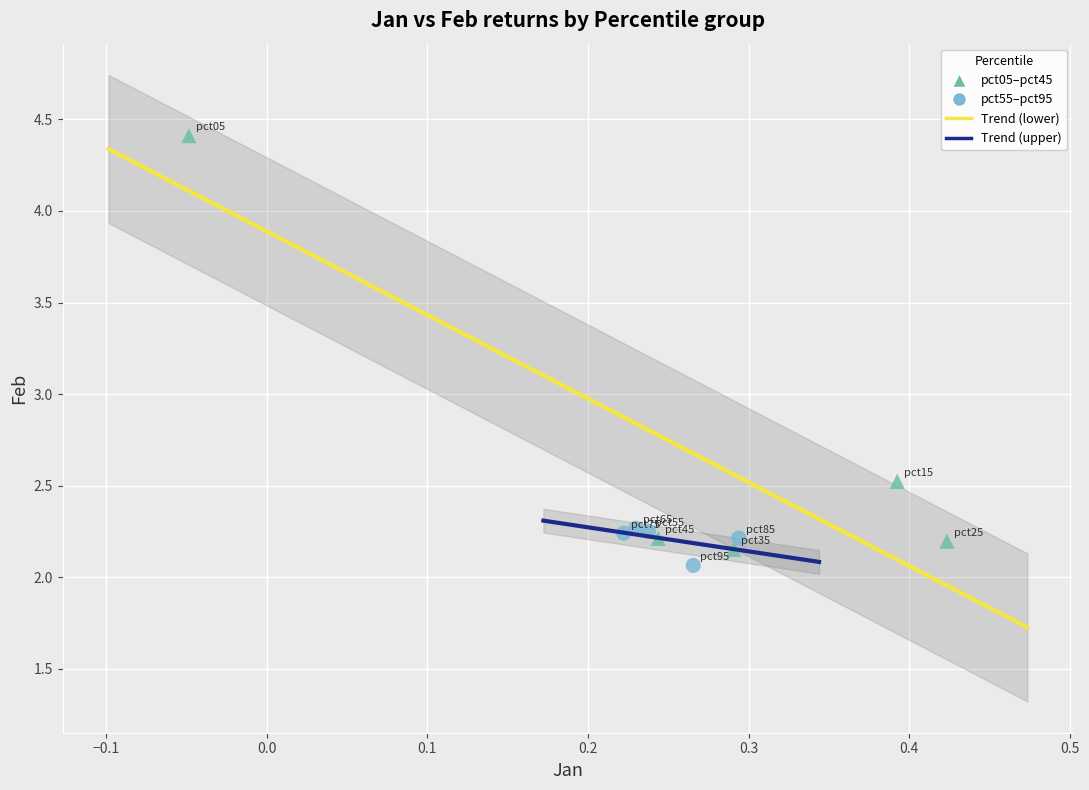

Which series has the largest Y range (max minus min)?

pct05–pct45